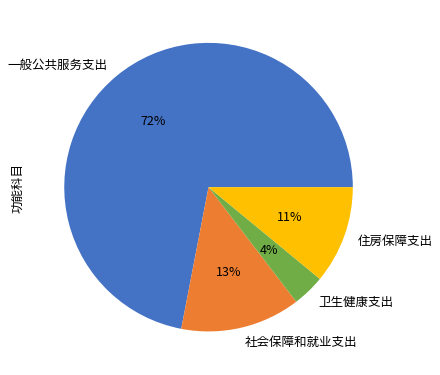

What percentage is the 一般公共服务支出 slice, to the nearest percent?

72%